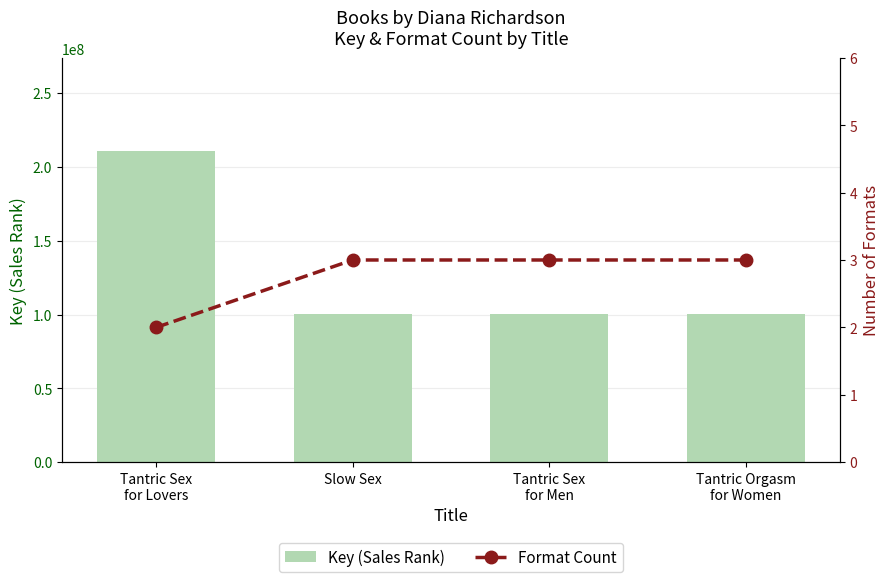

Between Tantric Sex
for Men and Tantric Orgasm
for Women, which series saw the biggest shift?

Key (Sales Rank)